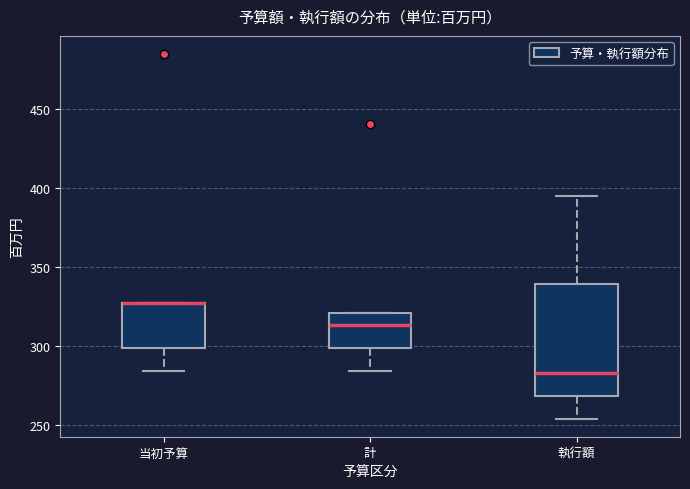

Comparing the boxes themselves (not the whiskers), which one is the tallest?

執行額